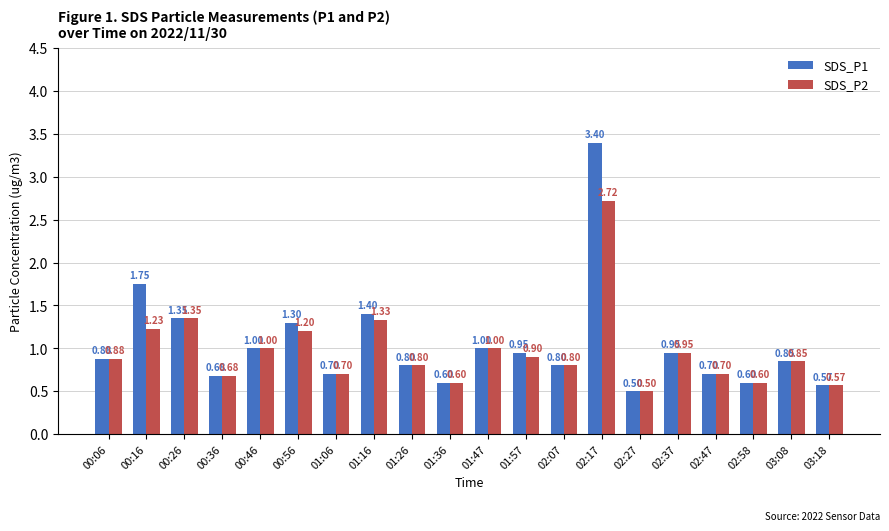

List the series in order of their peak value, highest first.

SDS_P1, SDS_P2